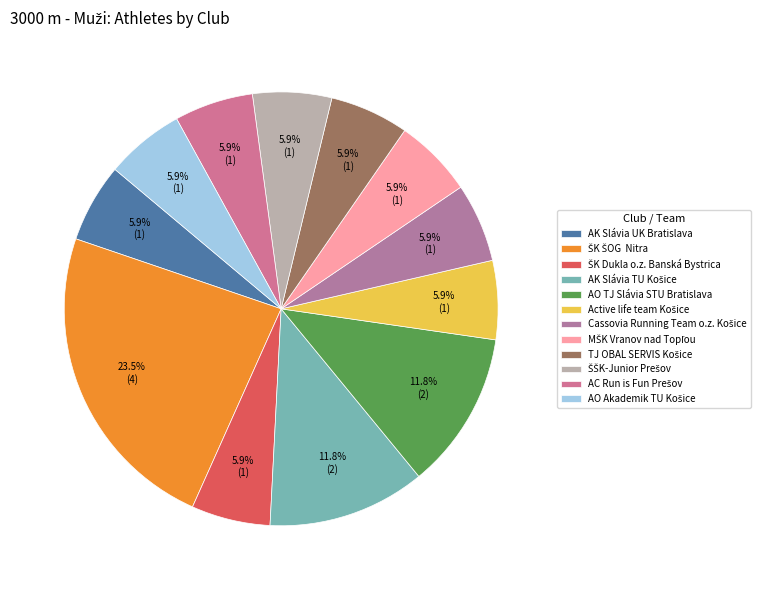

To the nearest percent, what portion does AO Akademik TU Košice represent?

6%